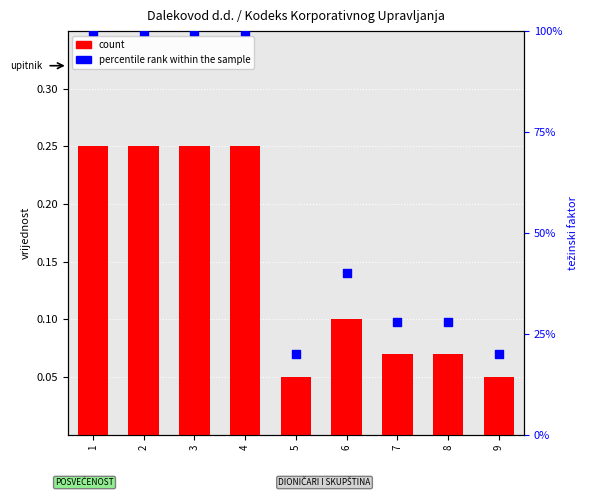

What is the total value across all series at 6?

40.1